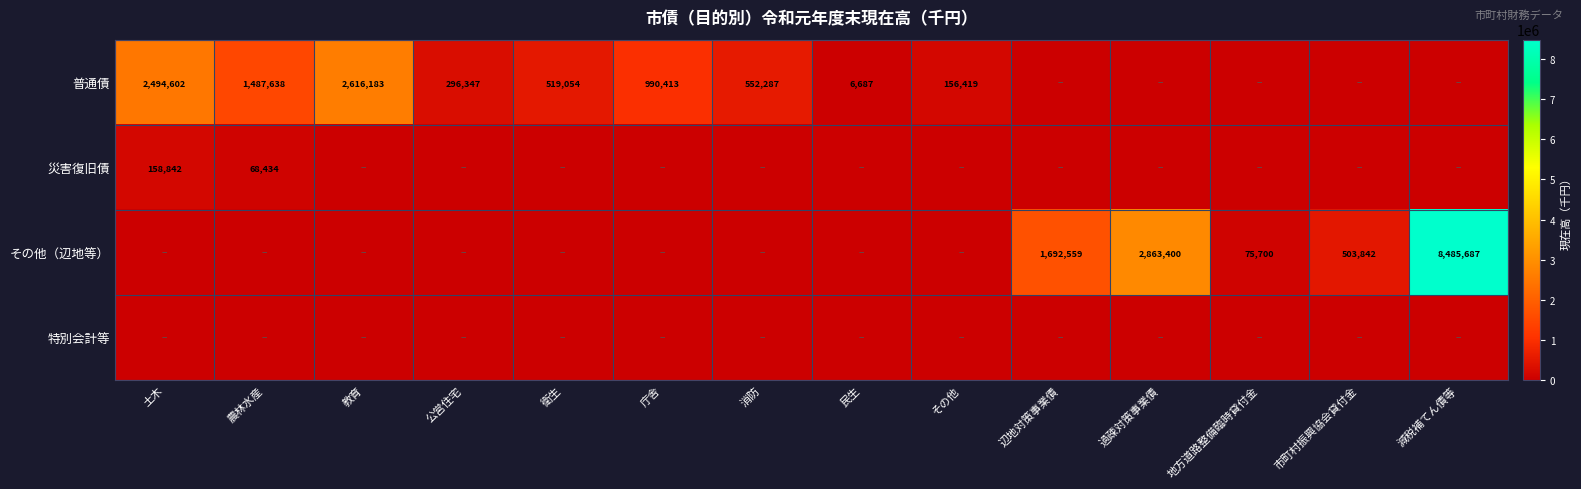

What is the sum of the 普通債 values at 公営住宅 and 庁舎?

1286760